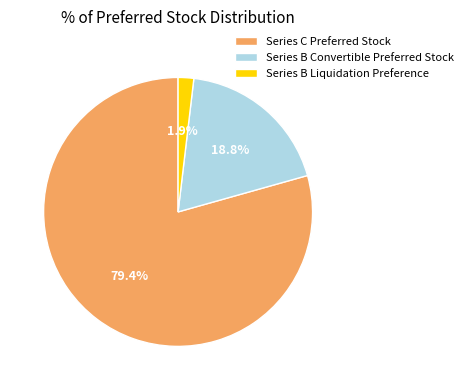

What is the majority slice?

Series C Preferred Stock